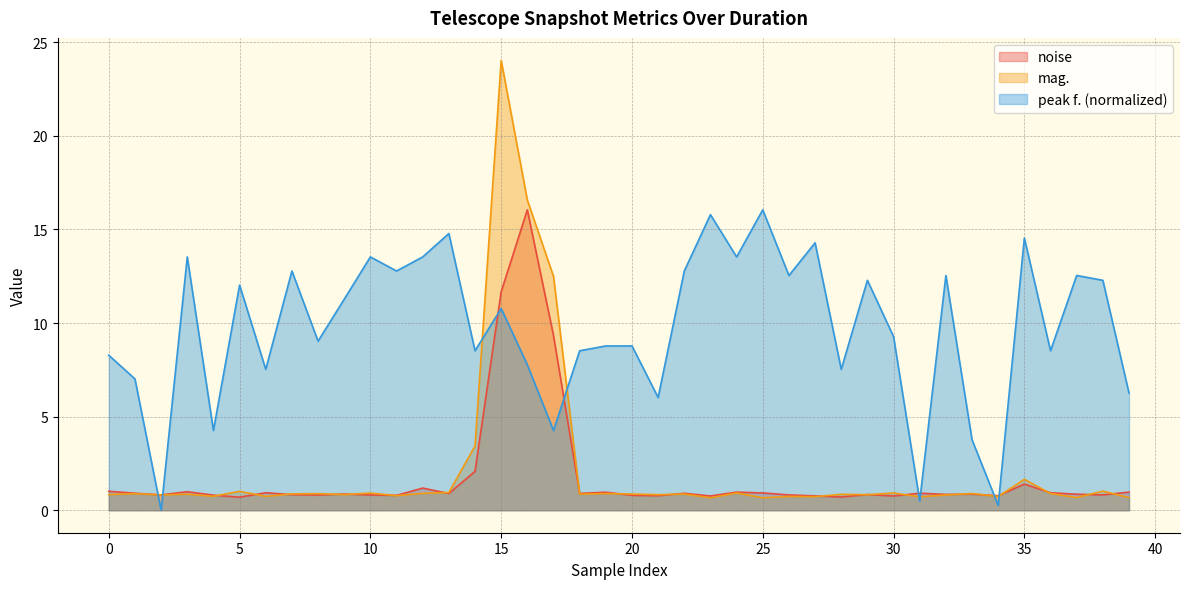

At which category is the sum across all series the highest?

15